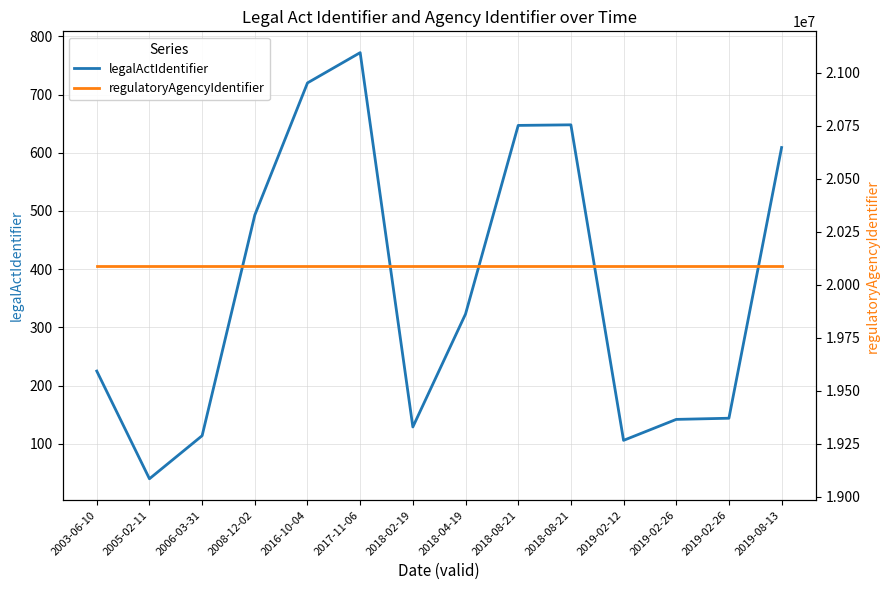

What is the total value across all series at 2006-03-31?

20089404